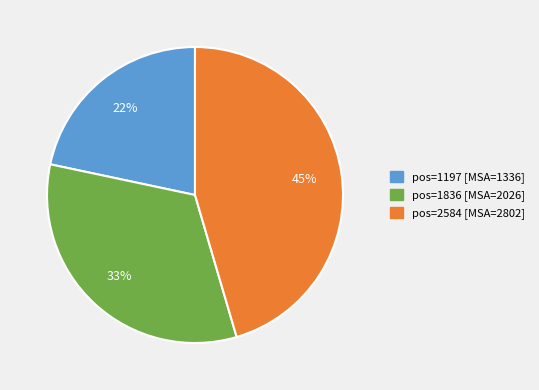

To the nearest percent, what is the average slice percentage?

33%